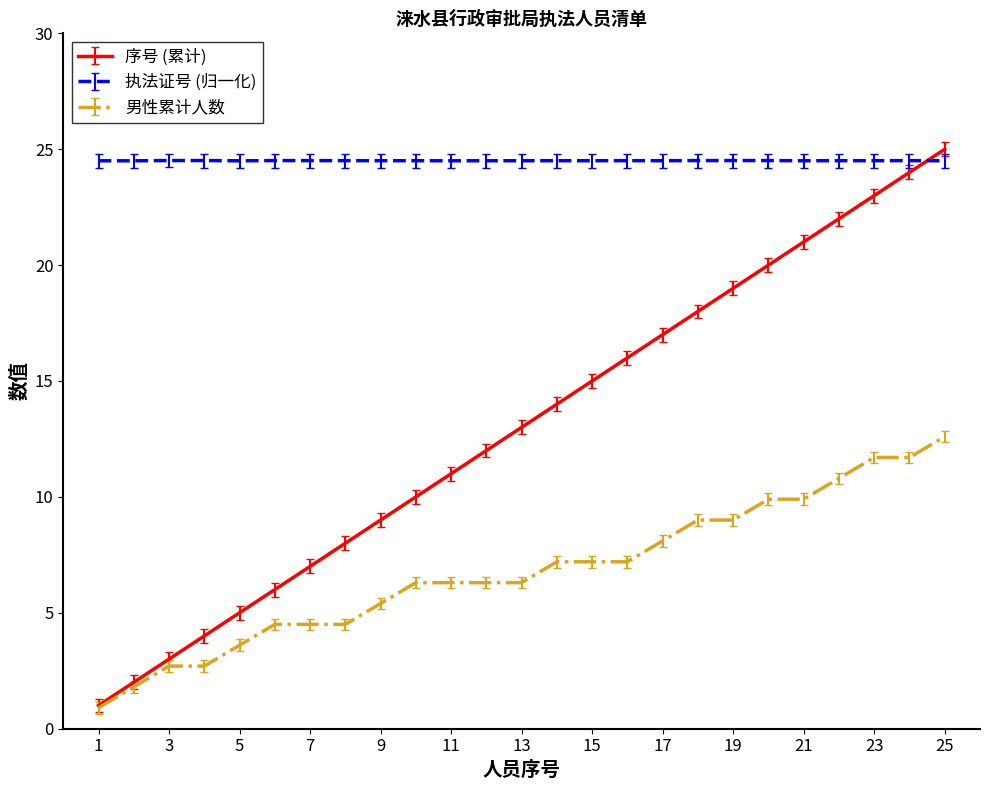

True or false: 男性累计人数 and 执法证号 (归一化) intersect in this chart.

False